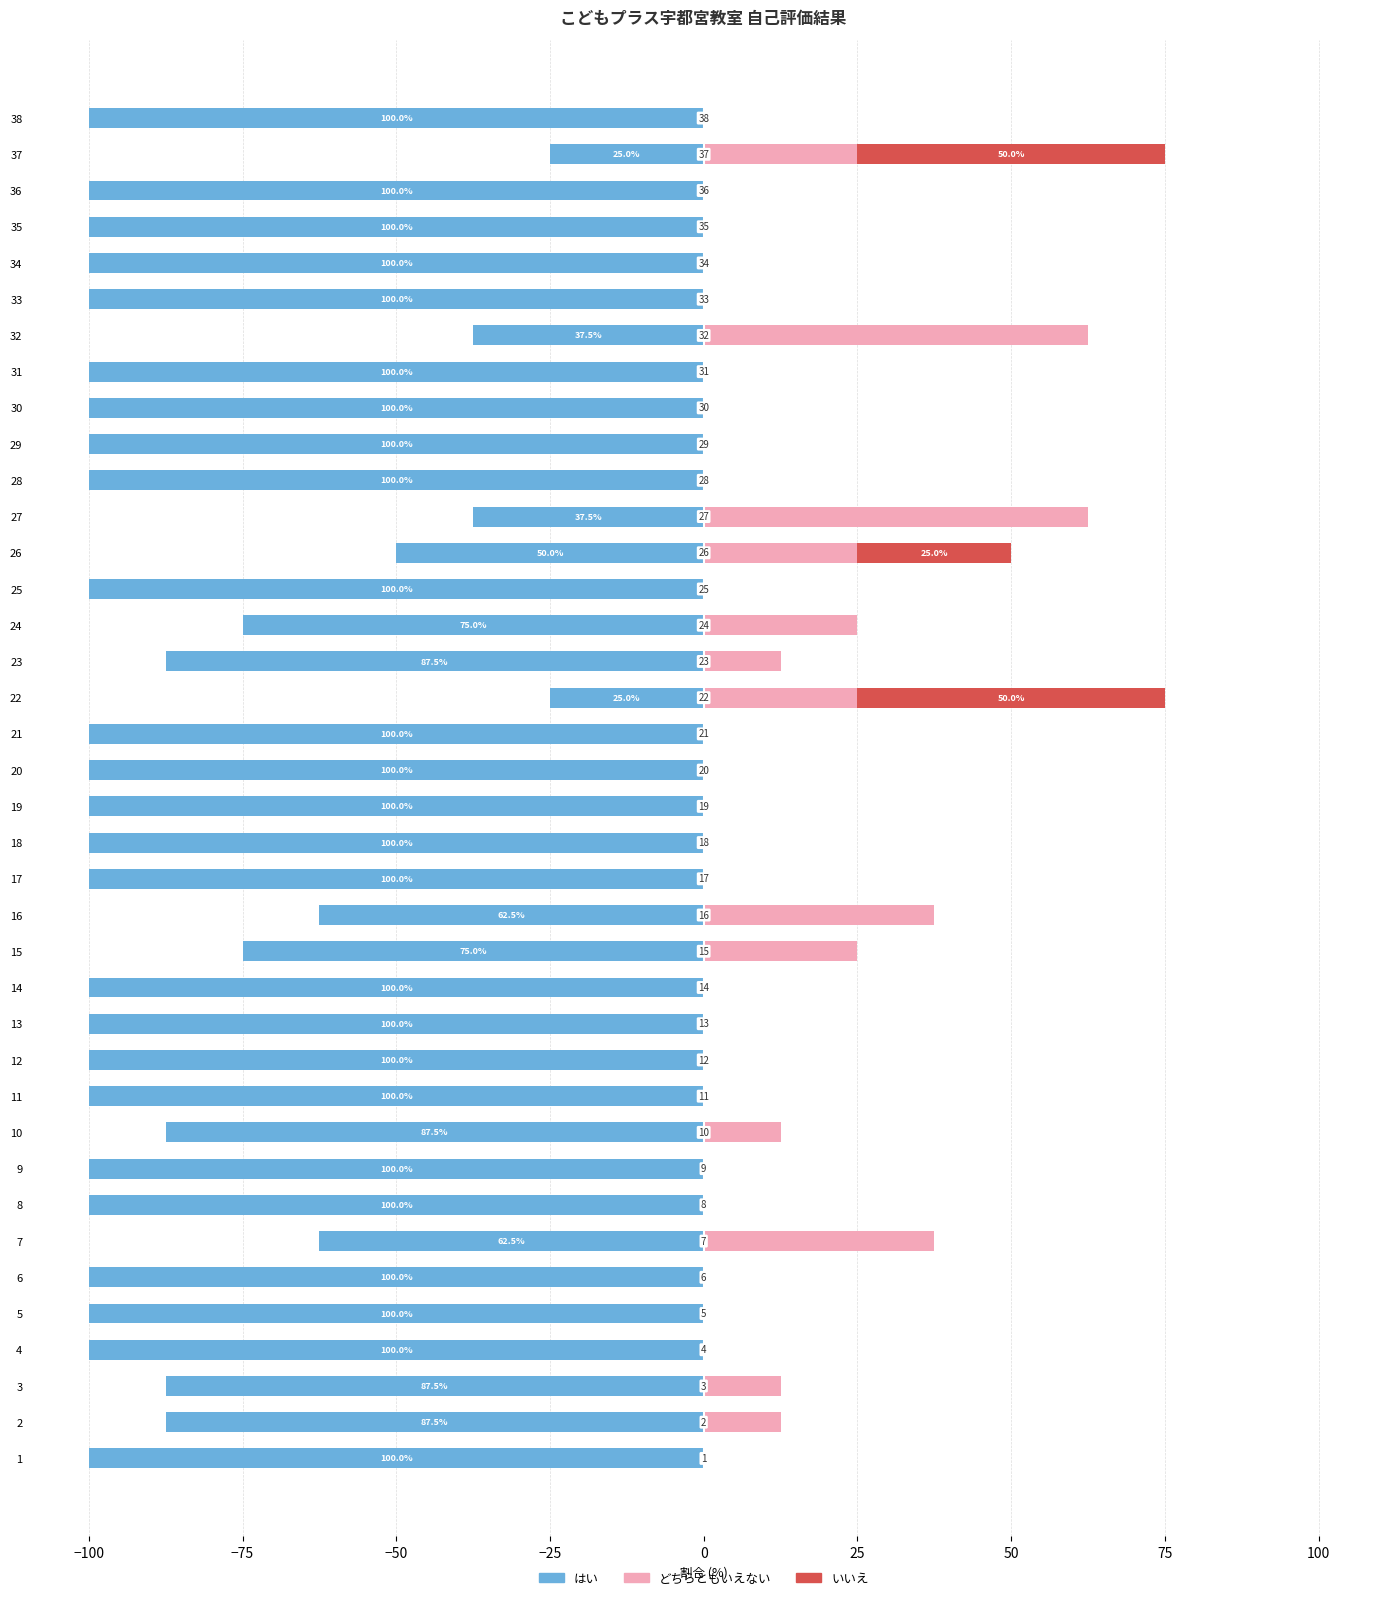

Which series has the largest range (max minus min)?

はい